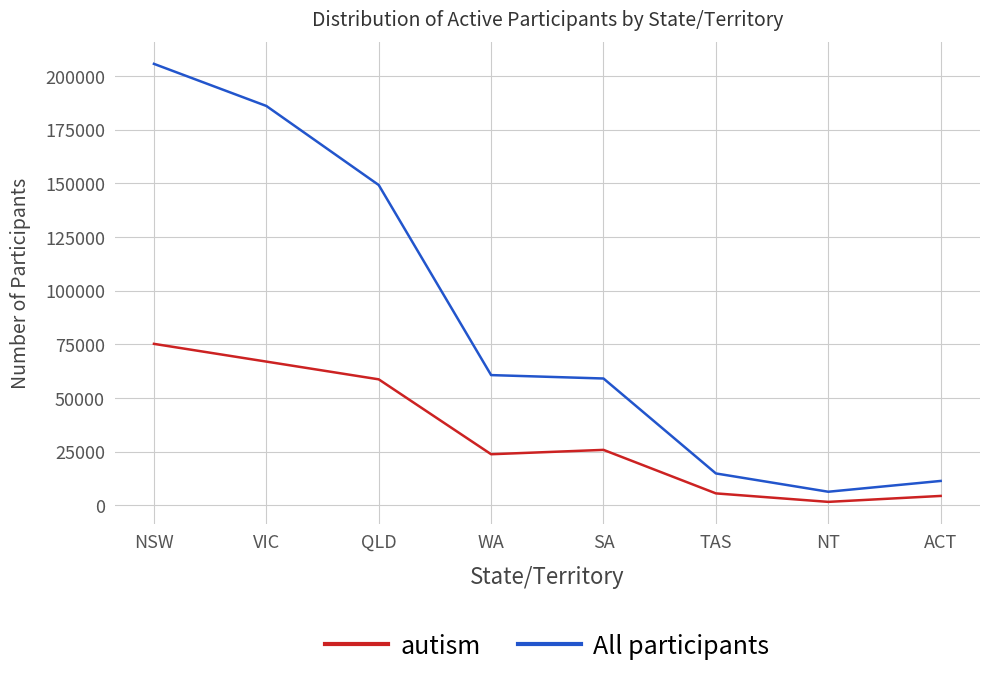

Does the chart display data point markers on the line(s)?

No